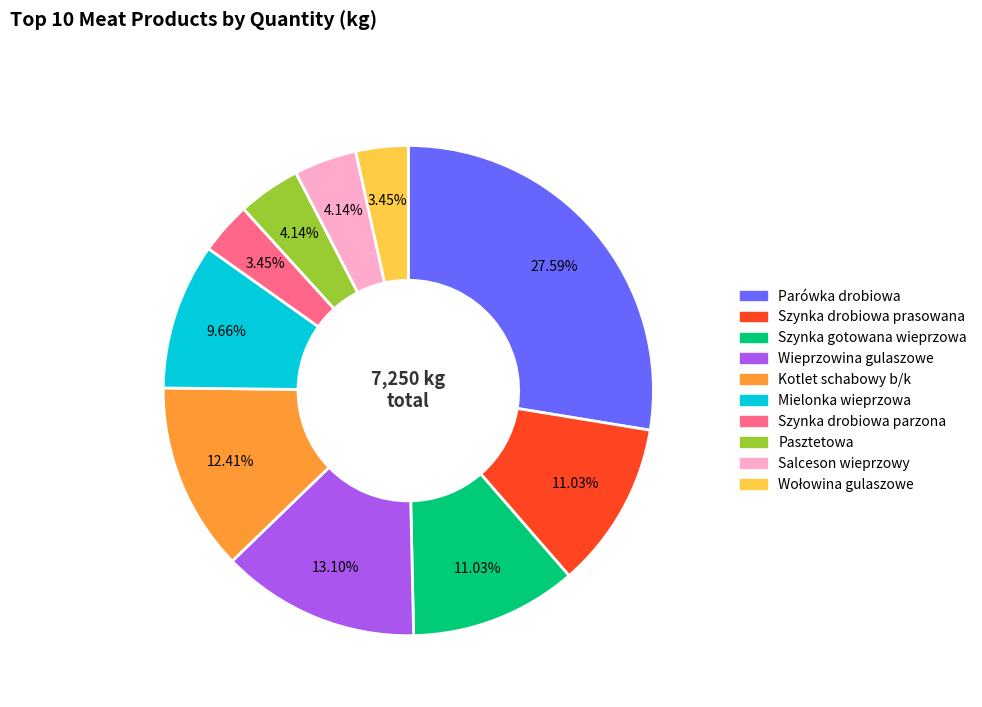

Between Kotlet schabowy b/k and Pasztetowa, which is larger?

Kotlet schabowy b/k